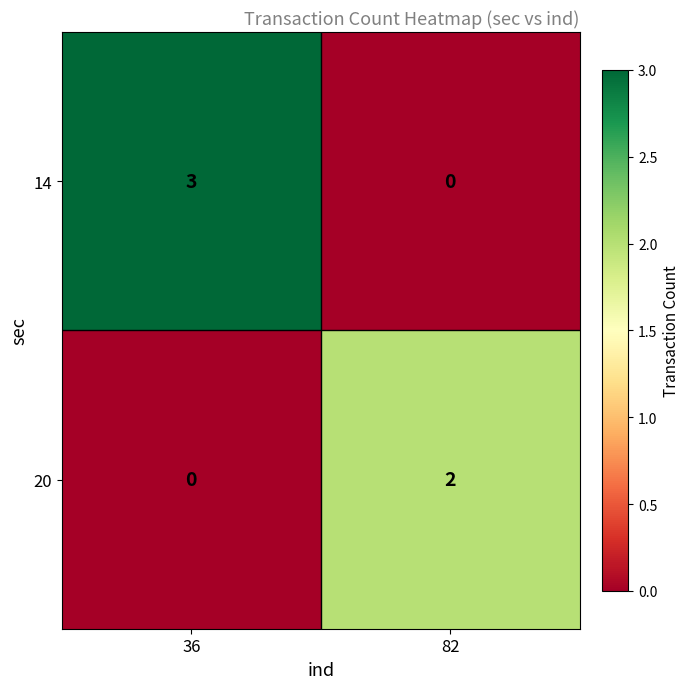

How many series are shown in this chart?

2